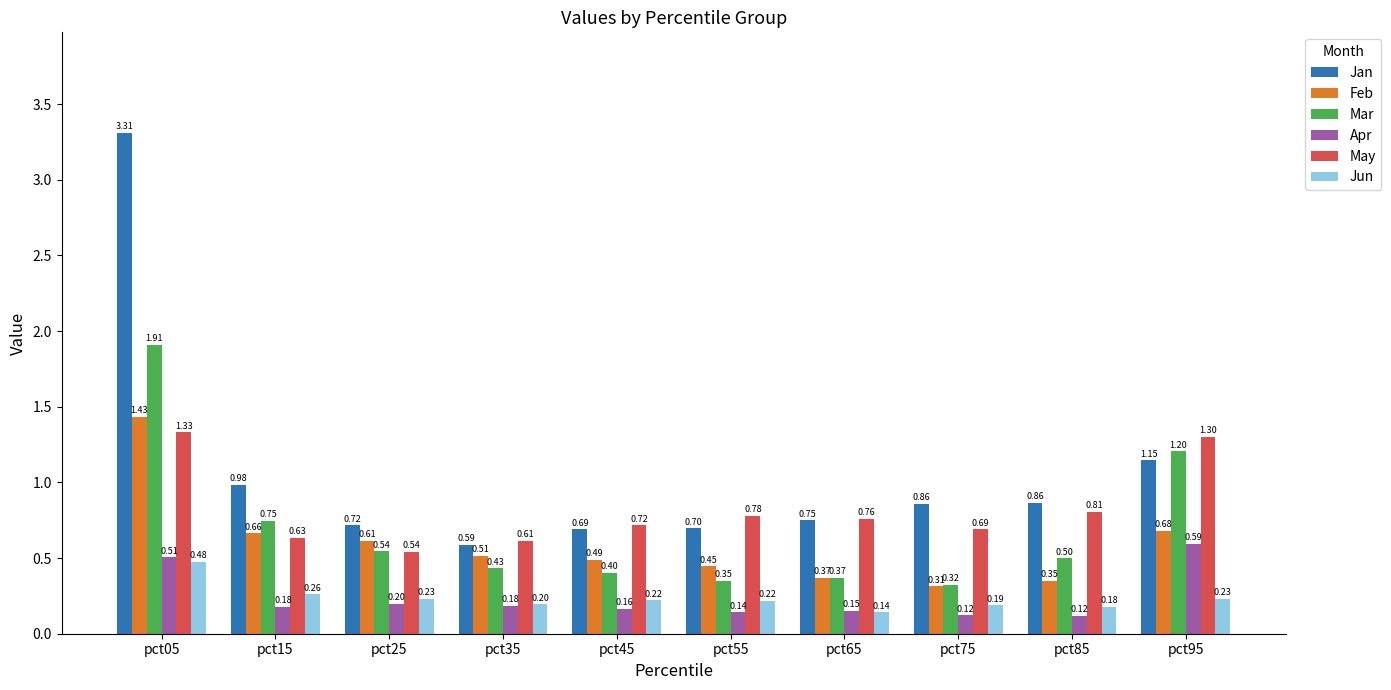

Does the chart contain stacked bars?

No